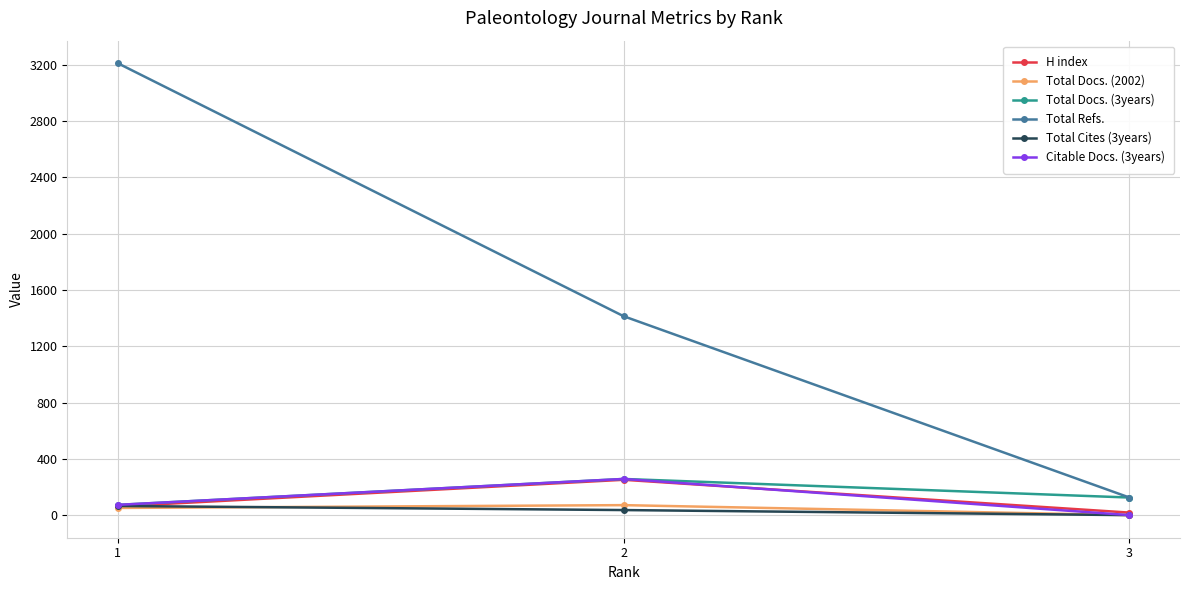

How many Total Refs. values are between 125 and 3210?

3